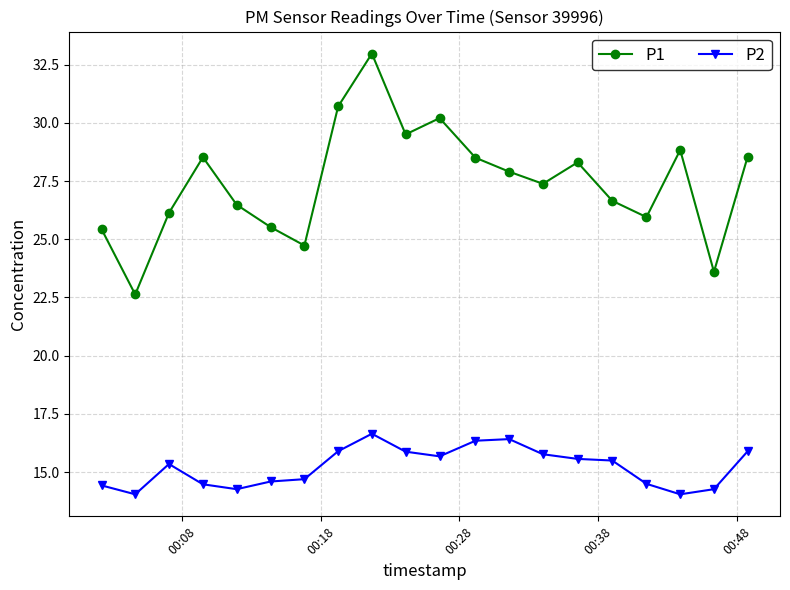

What is the minimum value for P1?

22.6